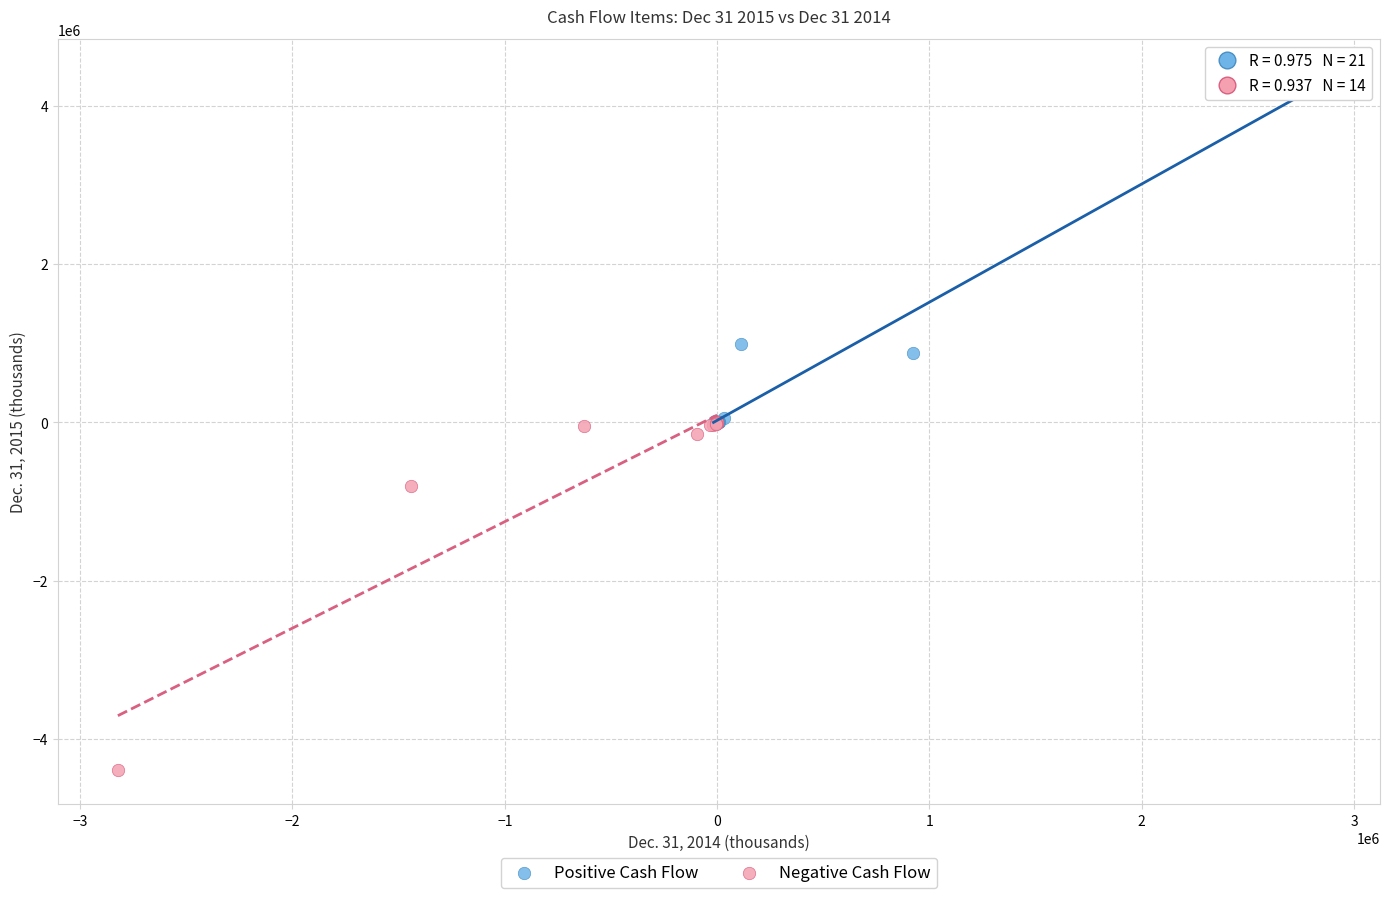

Which series contains the highest Y value?

Positive Cash Flow